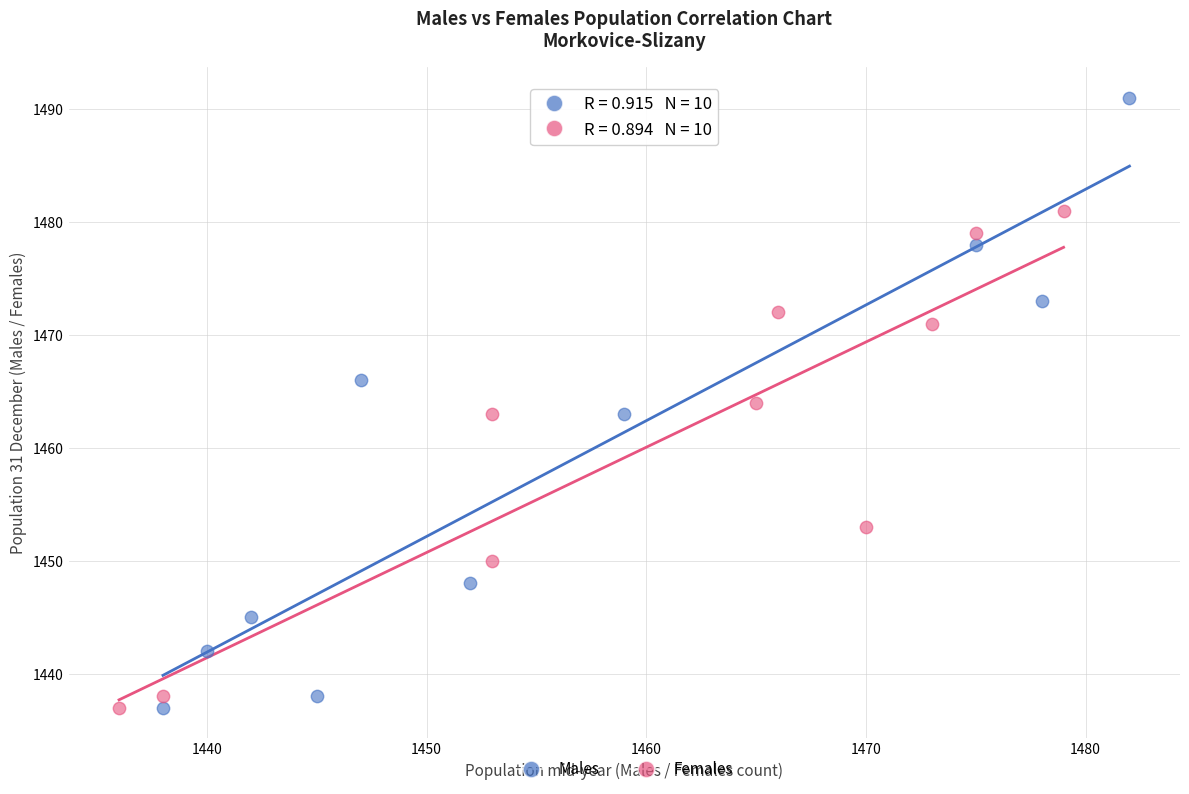

Which series has the largest Y range (max minus min)?

Males